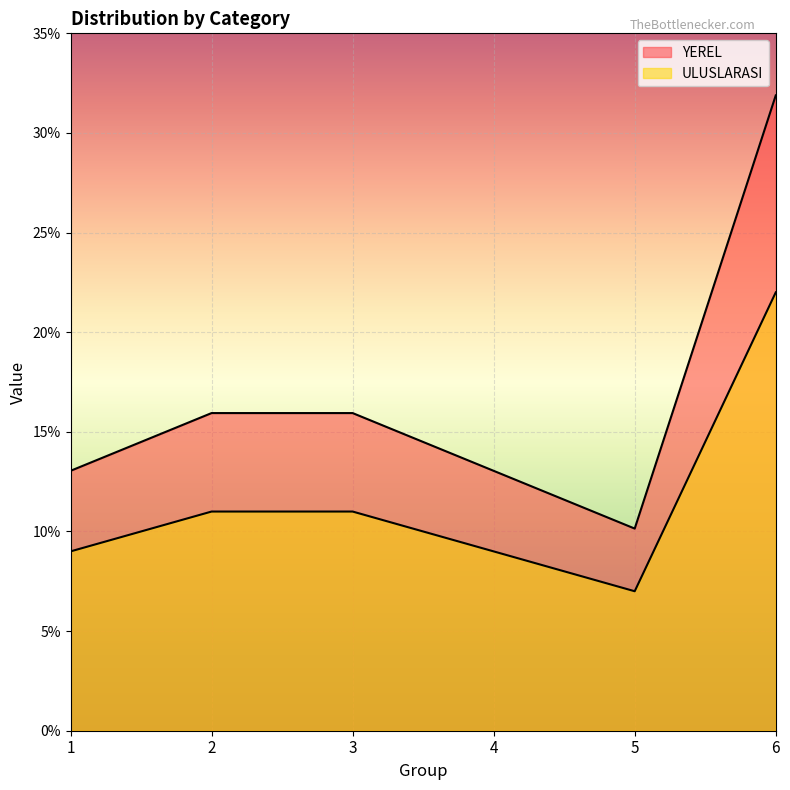

True or false: YEREL and ULUSLARASI cross at least once.

False